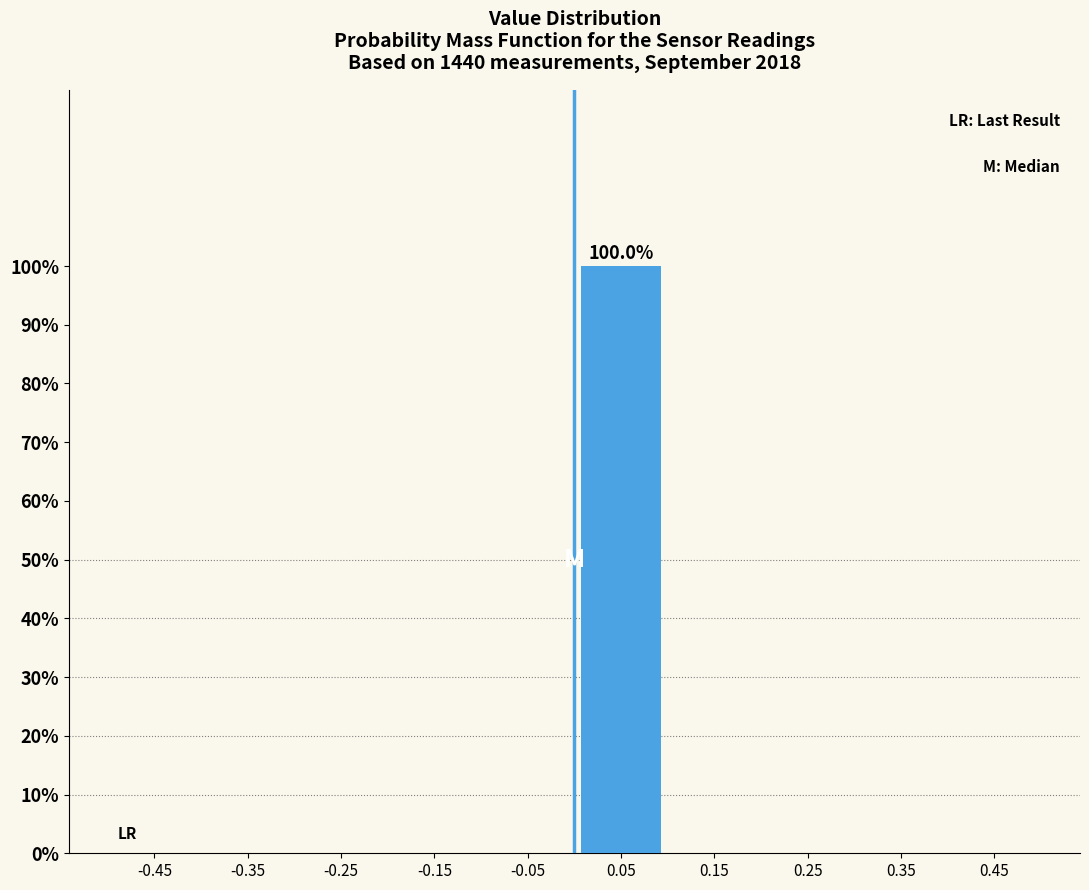

Over which range of the x-axis is the bar tallest?

0.0 to 0.1